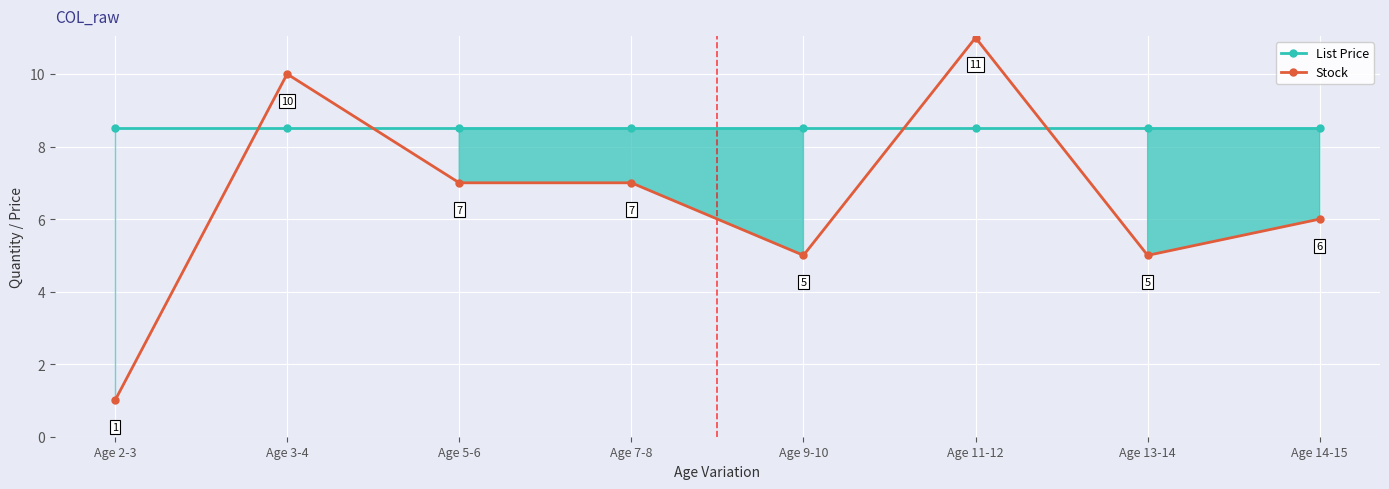

How many data points in Stock are less than 7?

4